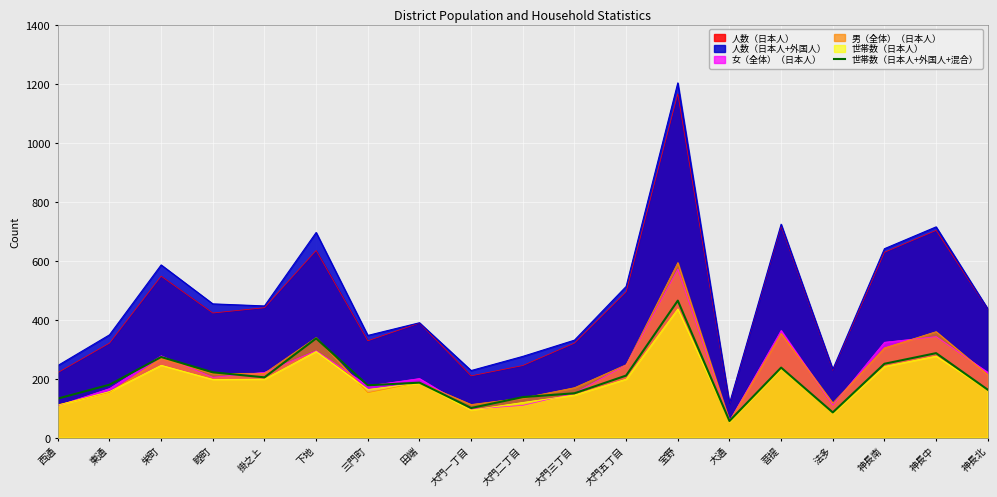

True or false: there are more than 0 points higher than both neighbors.

True